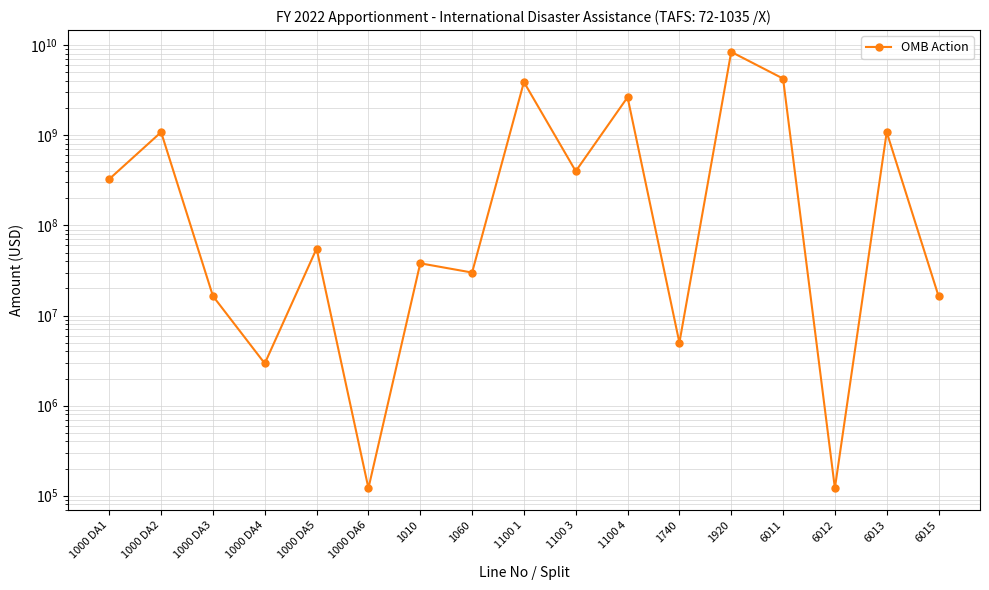

What is the label of the 1st point from the right?

6015